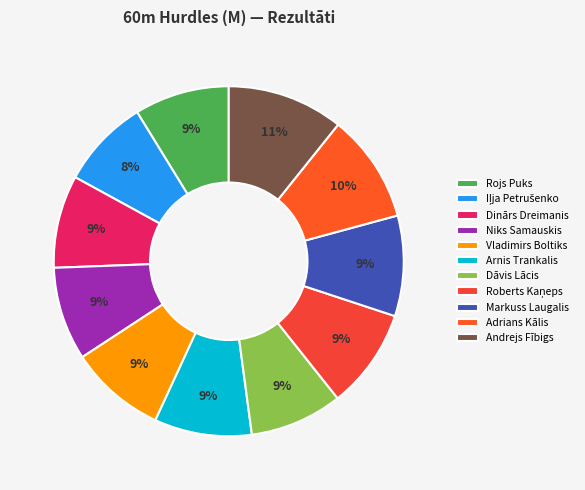

Which category has the biggest portion of the pie?

Andrejs Fībigs